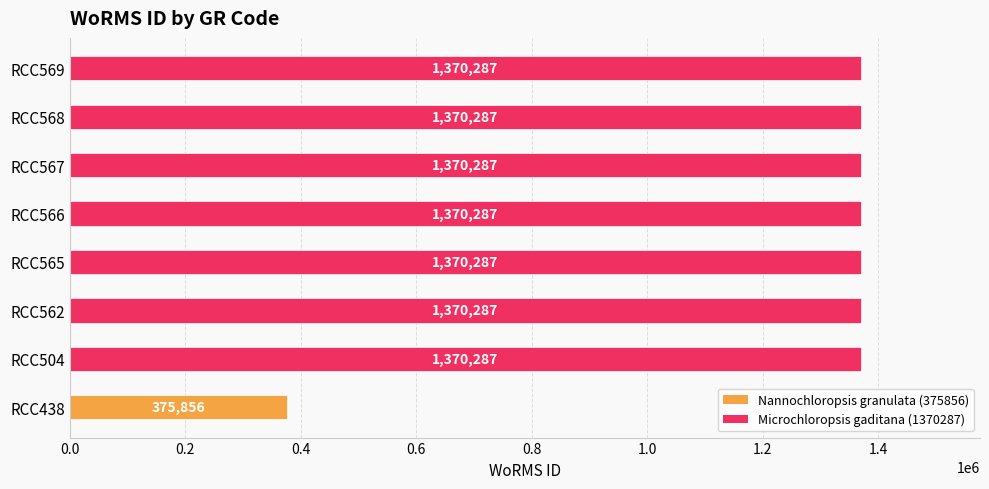

What is the ratio of the value at RCC565 to the value at RCC566?

1.0